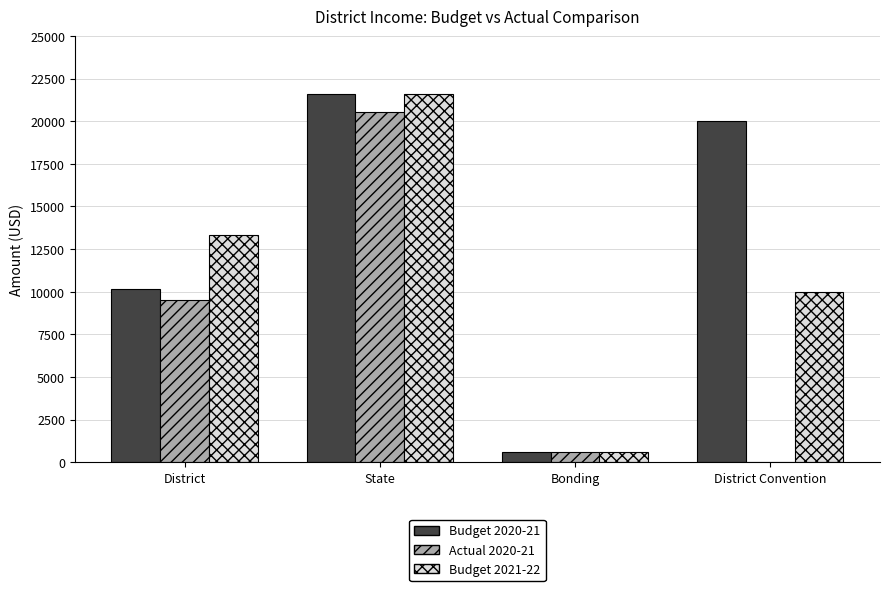

Which series has the largest range (max minus min)?

Budget 2020-21